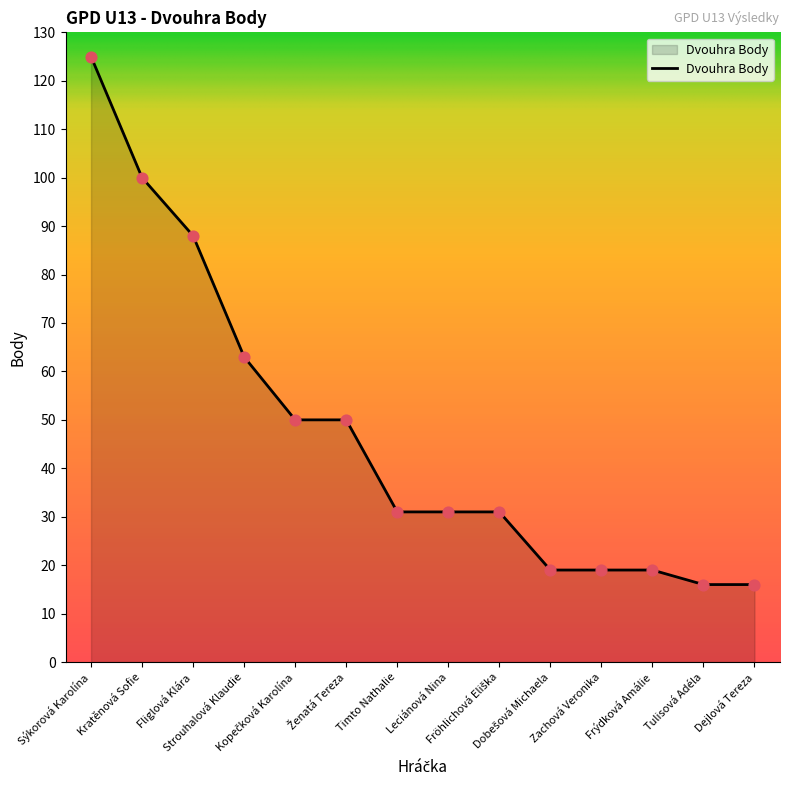

What is the greatest value displayed?

125